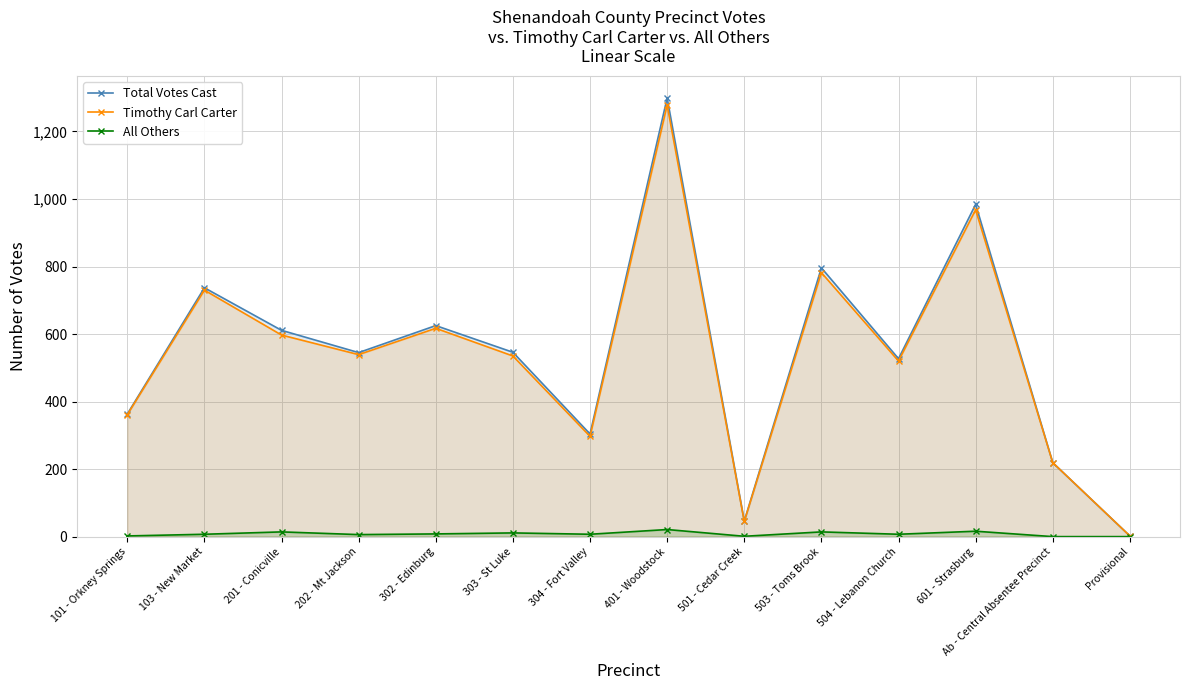

Which series changed the most between 304 - Fort Valley and Ab - Central Absentee Precinct?

Total Votes Cast